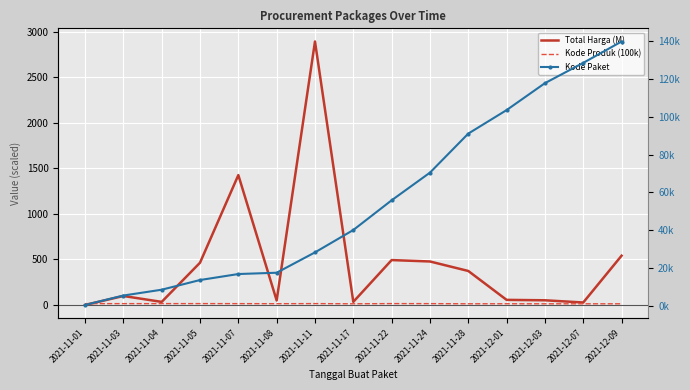

True or false: Kode Paket and Total Harga (M) intersect in this chart.

False